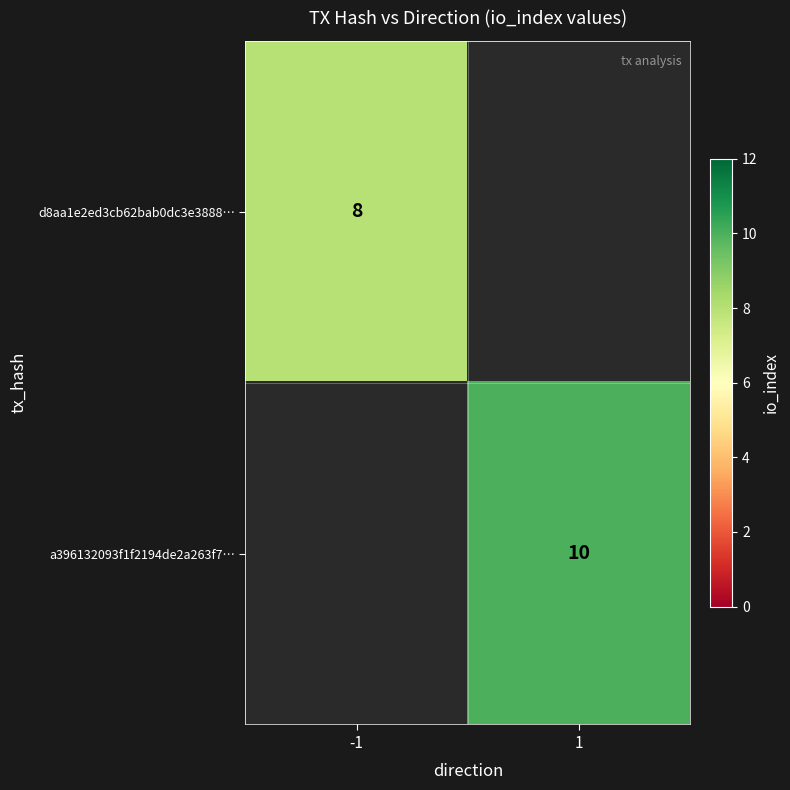

Is it true that d8aa1e2ed3cb62bab0dc3e3888… equals 13 at -1?

False